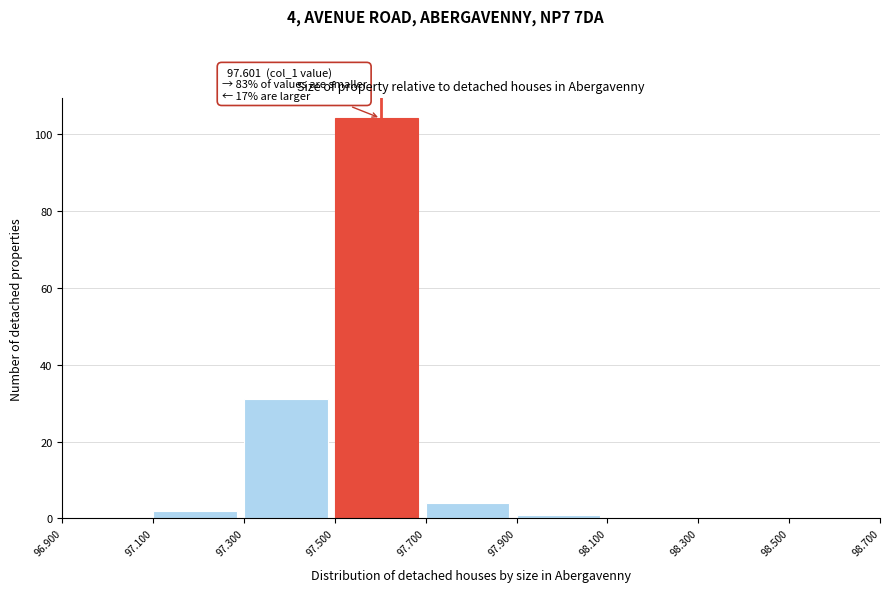

Over which range of the x-axis is the bar tallest?

97.500 to 97.700